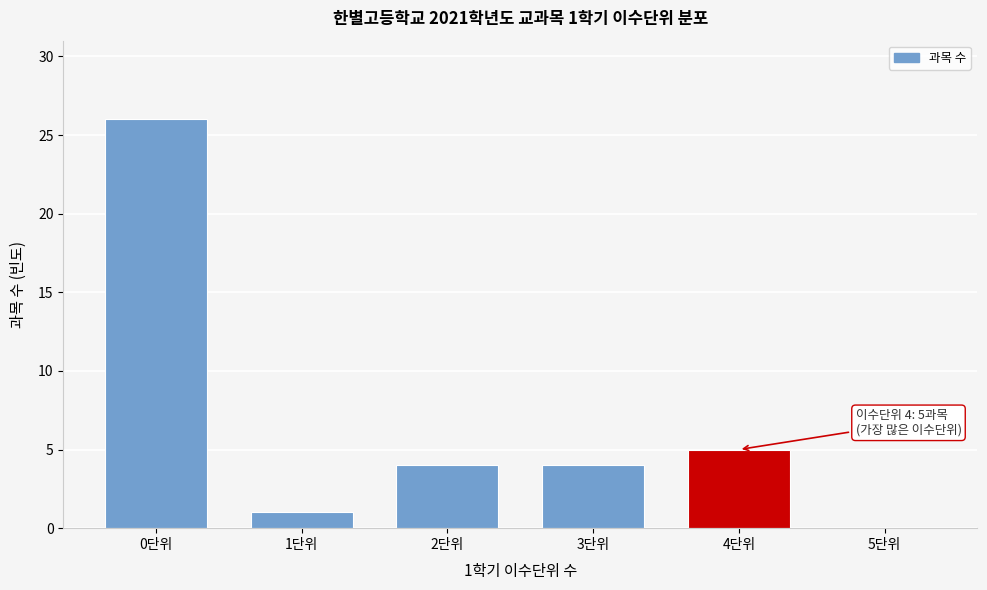

Reading right to left, transcribe all the data shown in this chart.

5단위=0	4단위=5	3단위=4	2단위=4	1단위=1	0단위=26